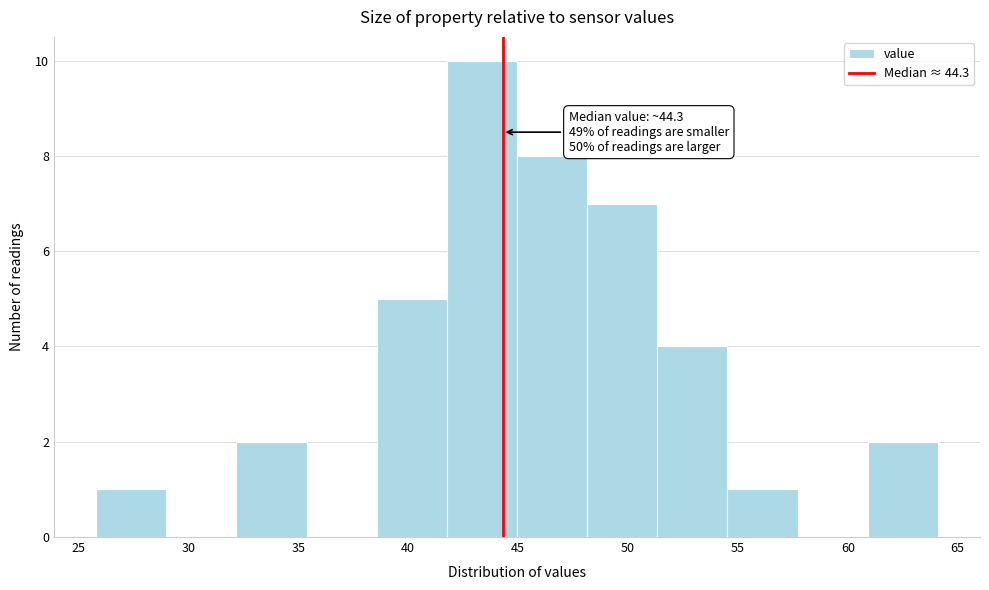

Over which range of the x-axis is the bar tallest?

42.0 to 45.0